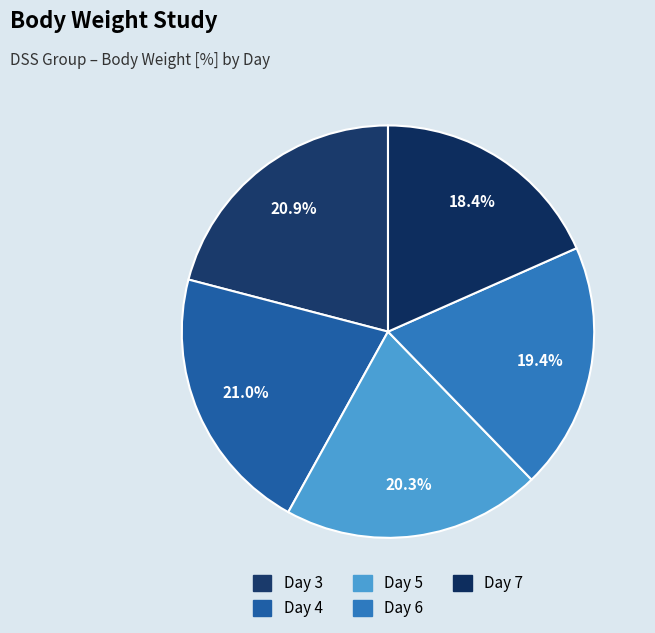

How many slices are in this pie chart?

5